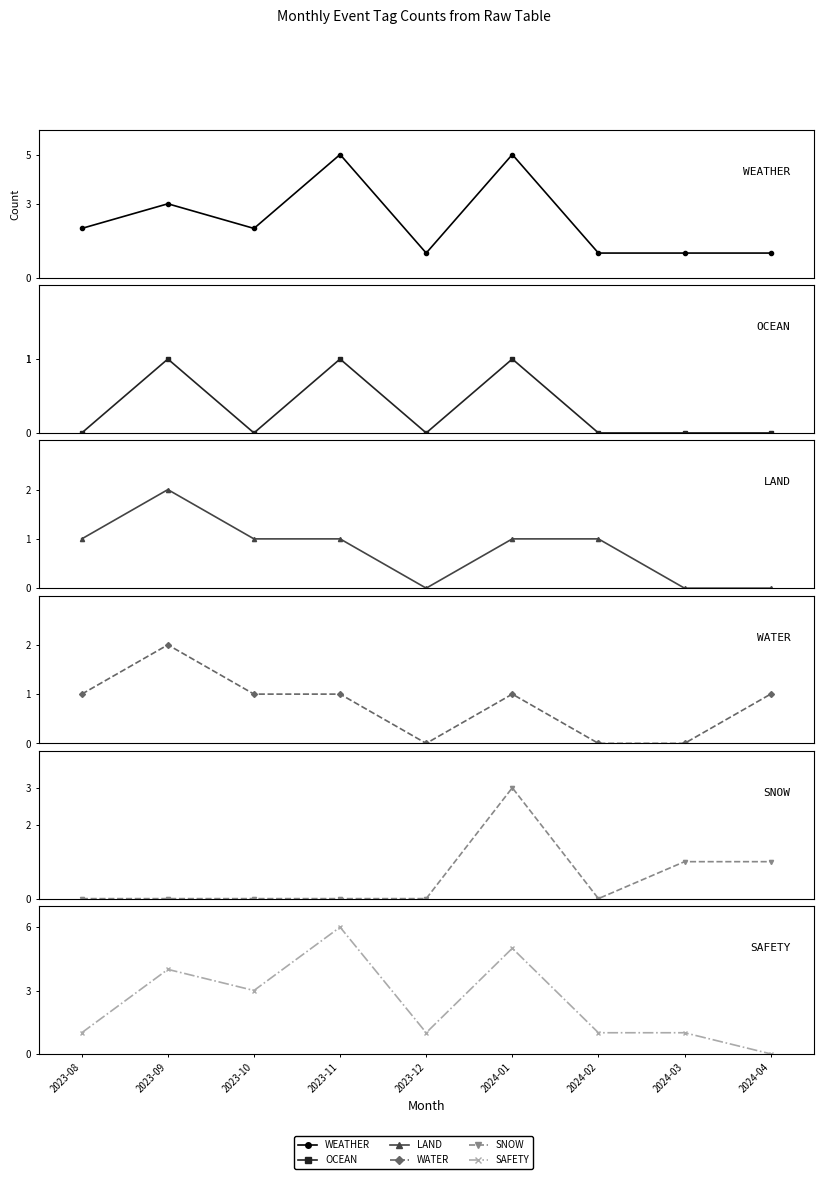

How many interior local peaks does the SNOW series have?

1